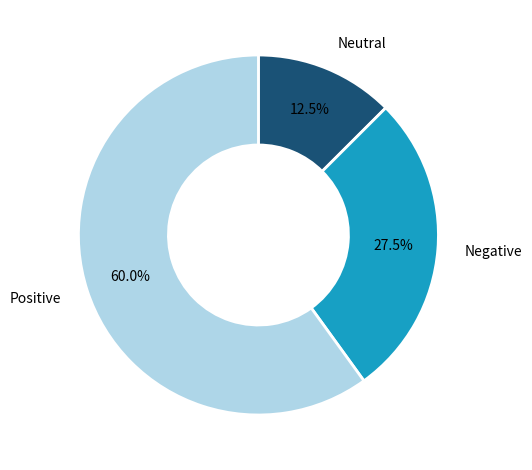

How many segments does this pie chart have?

3